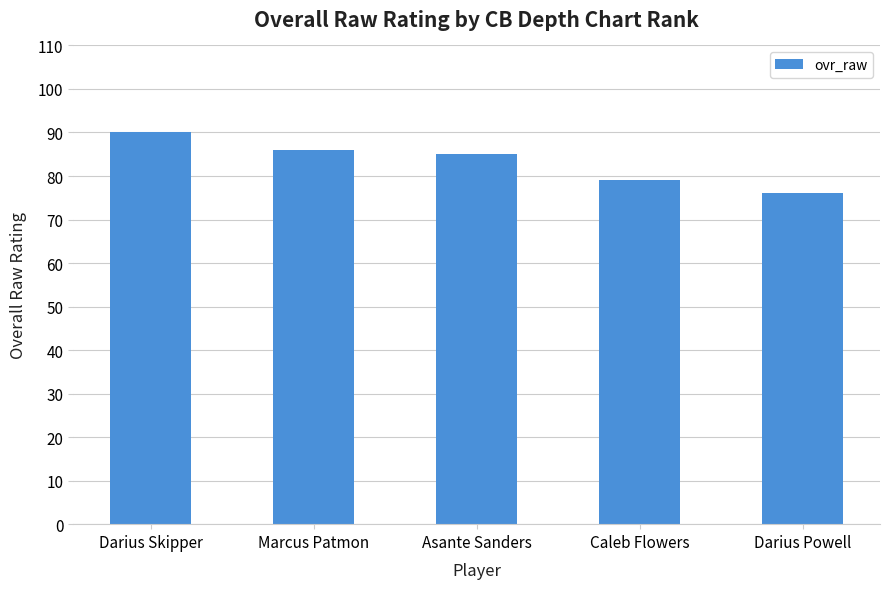

Which has a higher value, Darius Powell or Marcus Patmon?

Marcus Patmon